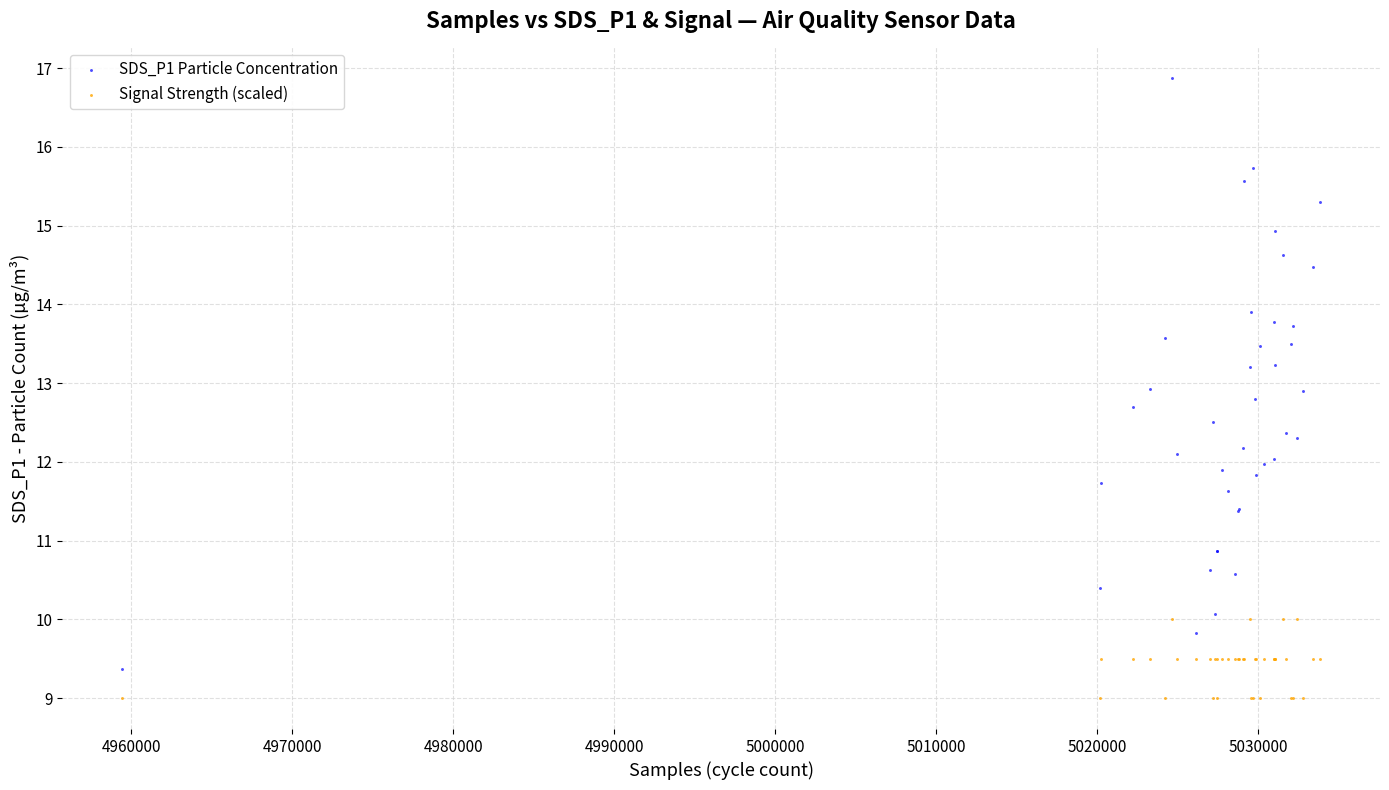

Which series reaches the minimum Y coordinate?

Signal Strength (scaled)